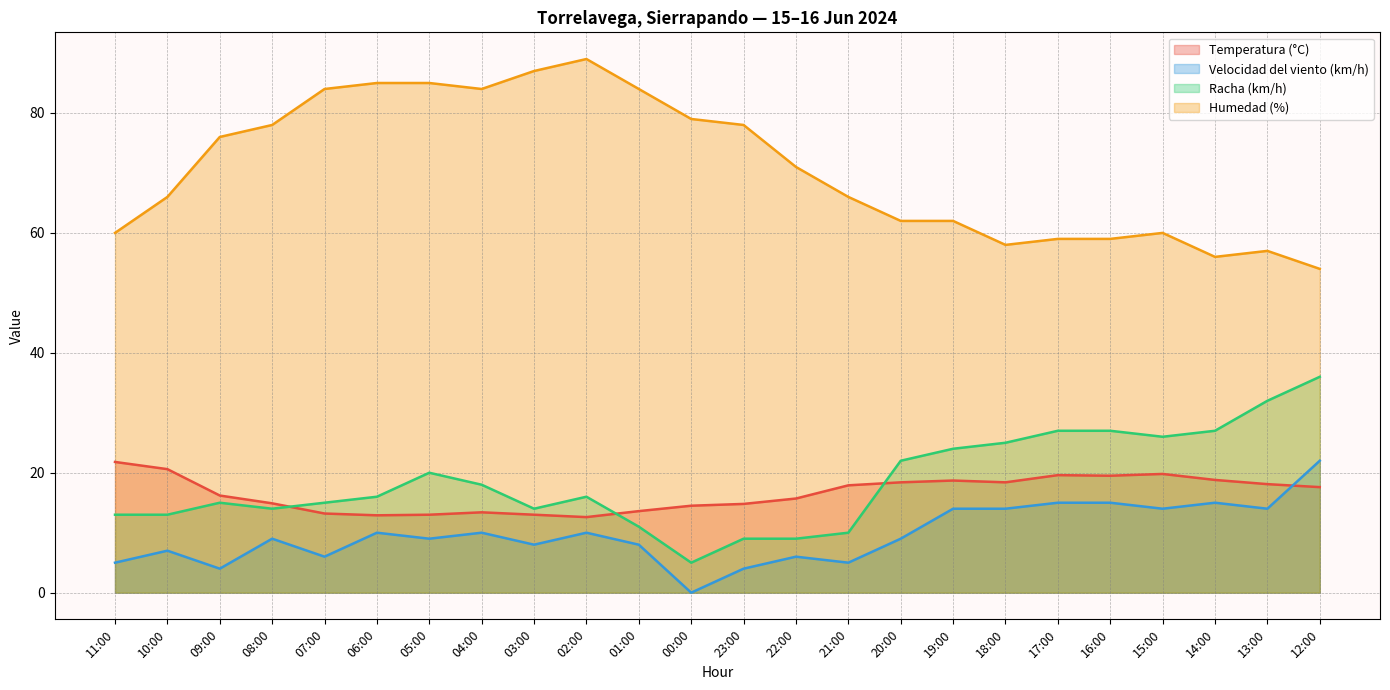

At which category is the sum across all series the highest?

12:00